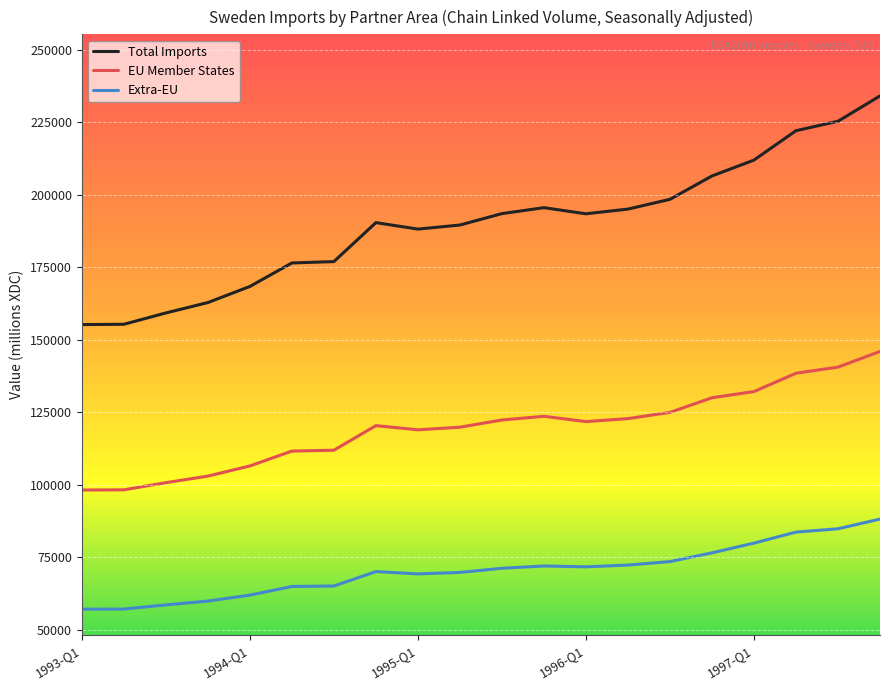

What is the sum of all Total Imports values?

3799650